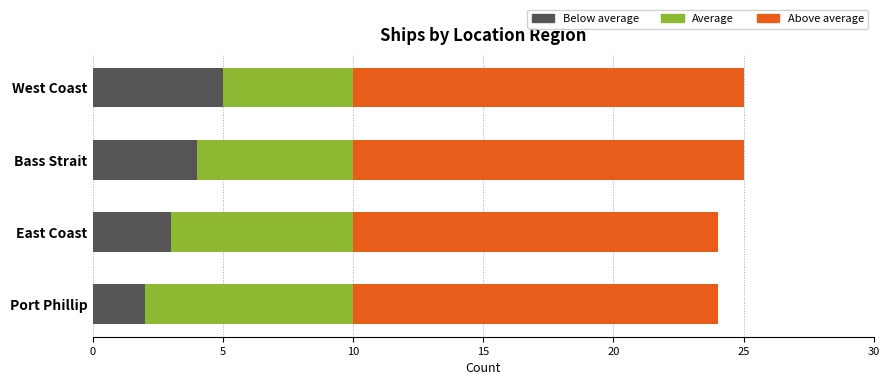

Where is Below average nearest to the value 3?

East Coast